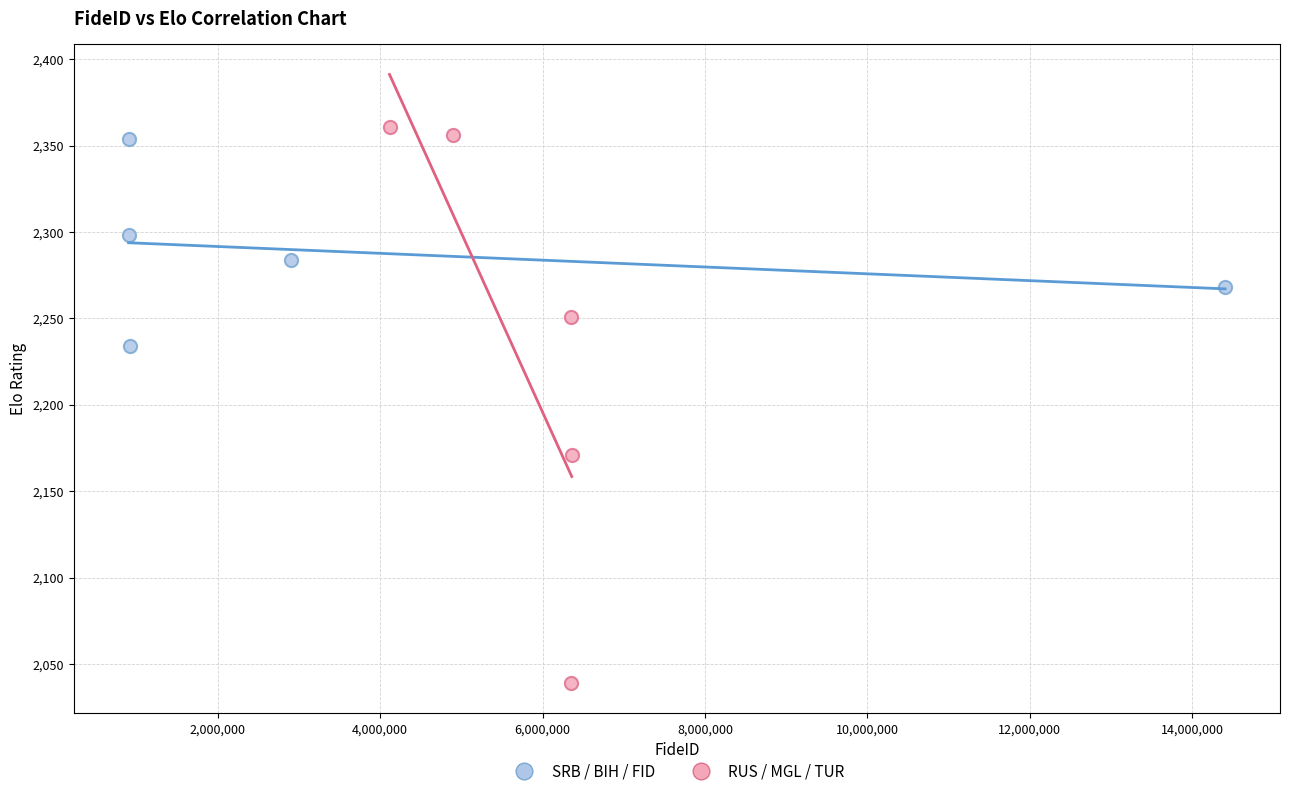

Which series contains the lowest Y value?

RUS / MGL / TUR